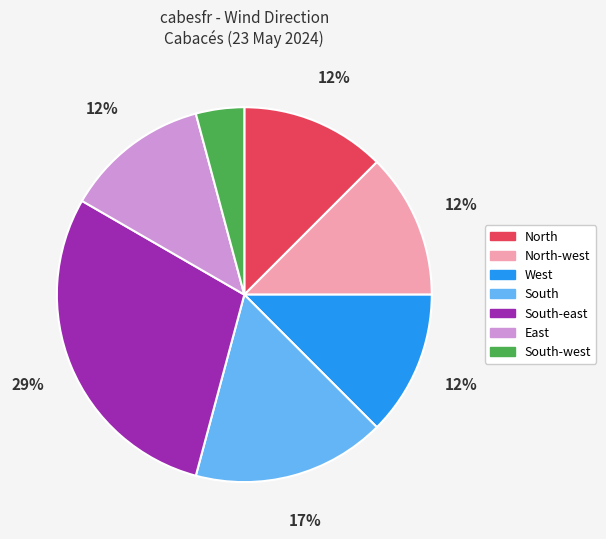

How many segments does this pie chart have?

7